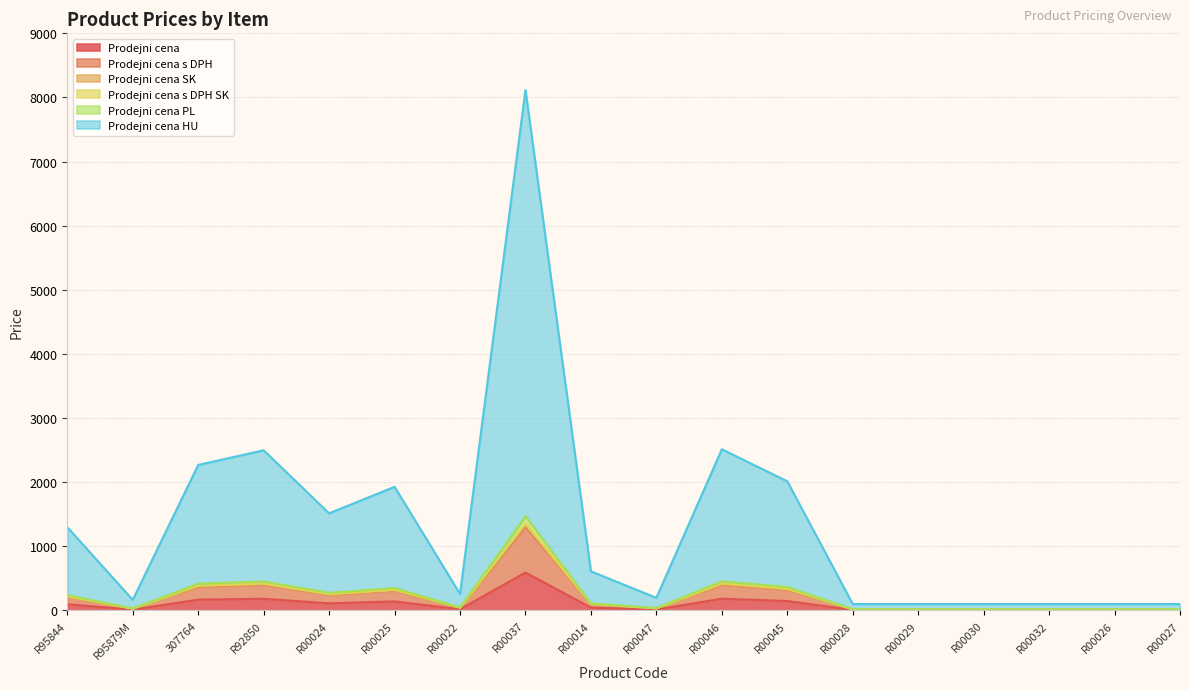

What is the smallest value displayed?

7.3